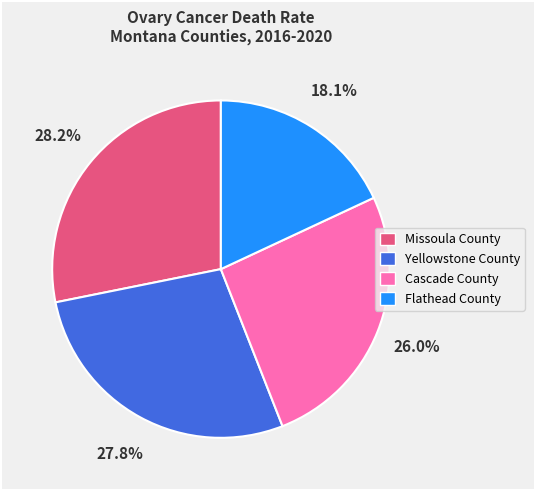

What is the ratio of the value at Flathead County to the value at Missoula County?

0.6